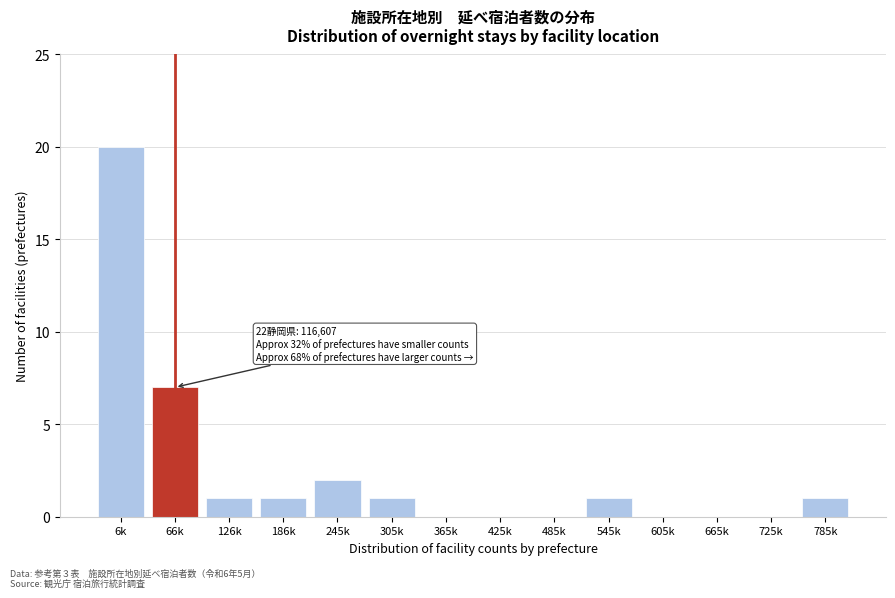

Reading left to right, extract all data points from this chart.

6k=20	66k=7	126k=1	186k=1	245k=2	305k=1	365k=0	425k=0	485k=0	545k=1	605k=0	665k=0	725k=0	785k=1